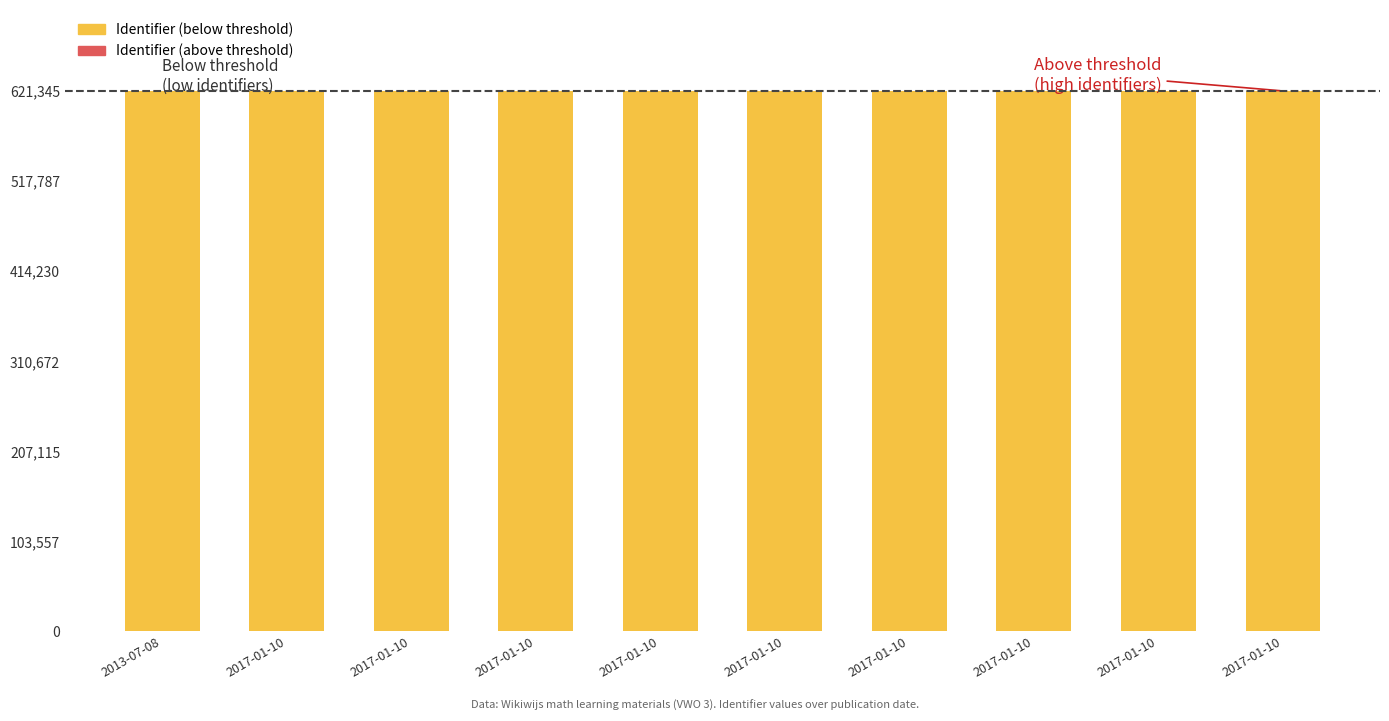

Does the chart contain stacked bars?

Yes